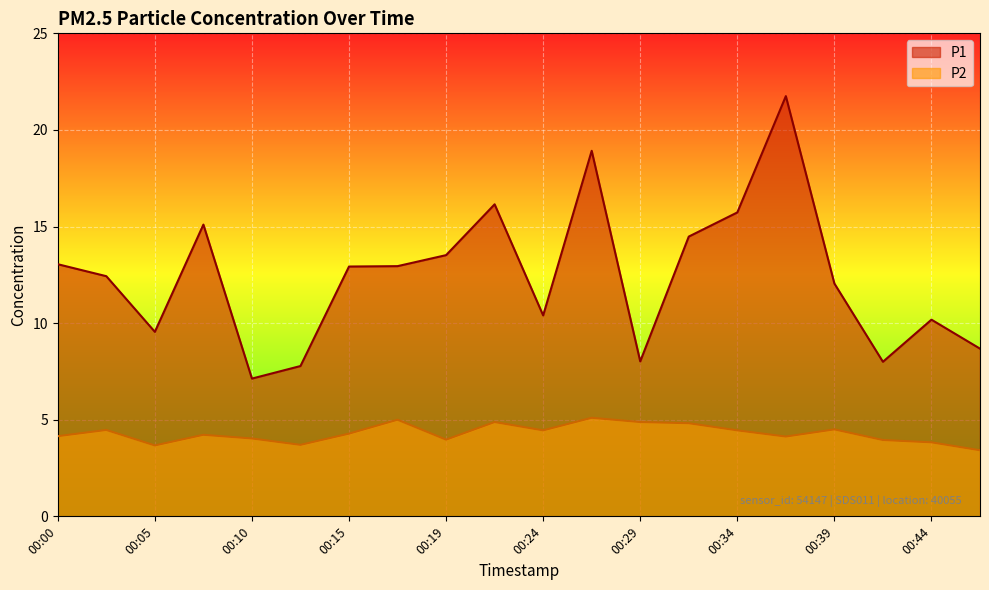

Reading left to right, what are all the values shown in this chart?

P1: 00:00=13.1	00:02=12.4	00:05=9.6	00:07=15.1	00:10=7.1	00:12=7.8	00:15=12.9	00:17=12.9	00:19=13.5	00:22=16.1	00:24=10.4	00:27=18.9	00:29=8.0	00:32=14.5	00:34=15.7	00:37=21.8	00:39=12.1	00:41=8.0	00:44=10.2	00:46=8.7
P2: 00:00=4.2	00:02=4.5	00:05=3.7	00:07=4.2	00:10=4.0	00:12=3.7	00:15=4.3	00:17=5.0	00:19=4.0	00:22=4.9	00:24=4.5	00:27=5.1	00:29=4.9	00:32=4.8	00:34=4.5	00:37=4.1	00:39=4.5	00:41=4.0	00:44=3.8	00:46=3.4